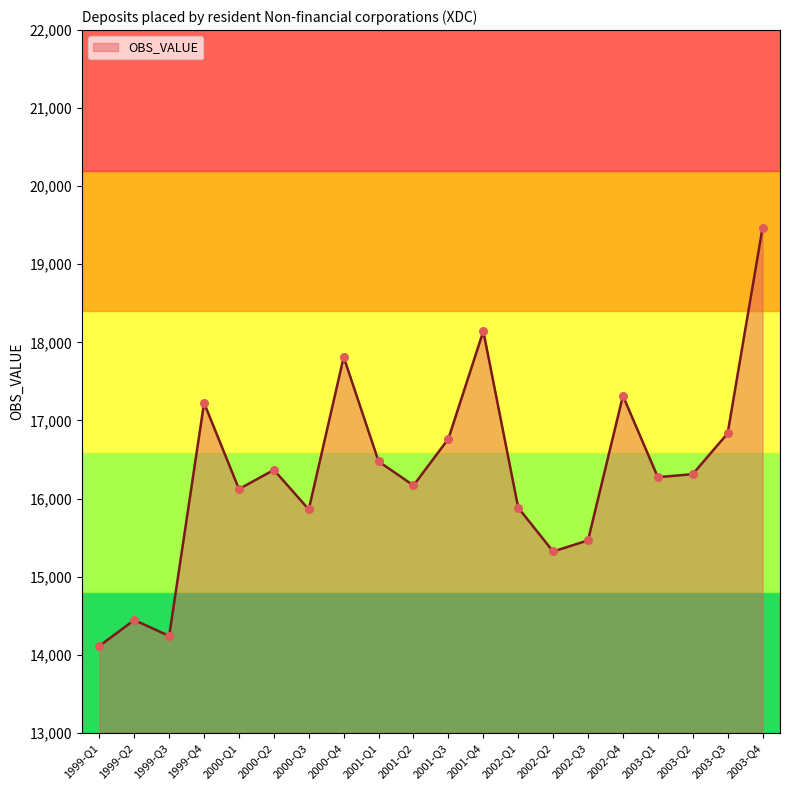

Approximately how many times larger is the value at 2000-Q2 compared to 2003-Q4?

0.8